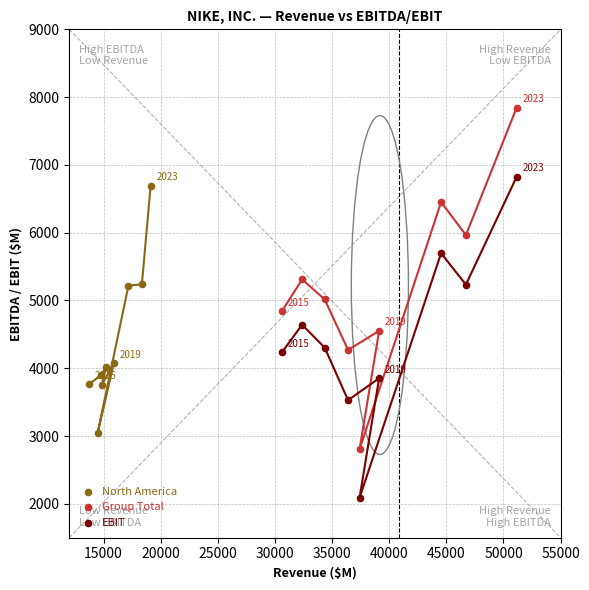

Which series has the widest spread of Y values?

Group Total